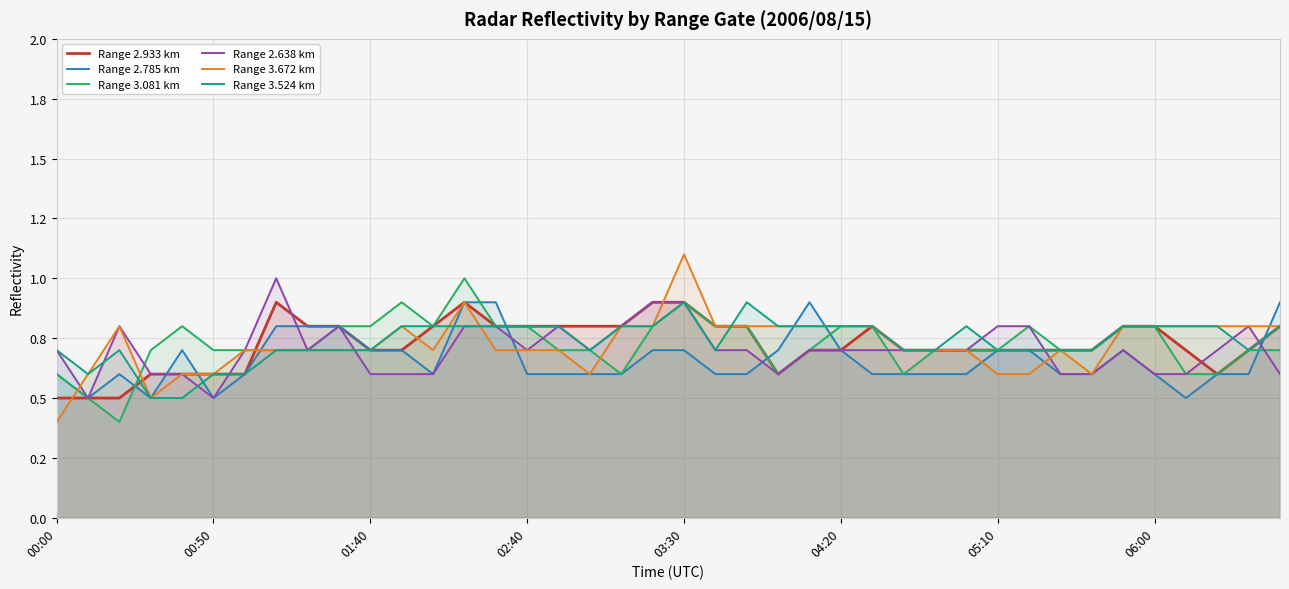

Where is Range 2.785 km nearest to the value 0?

00:50